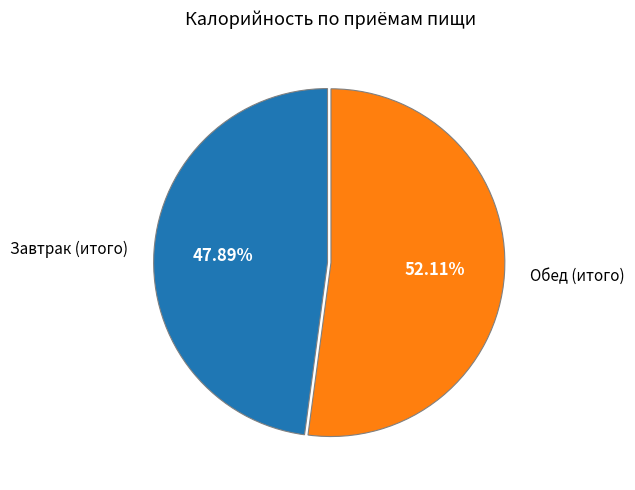

True or false: Обед (итого) accounts for 52% of the total.

True